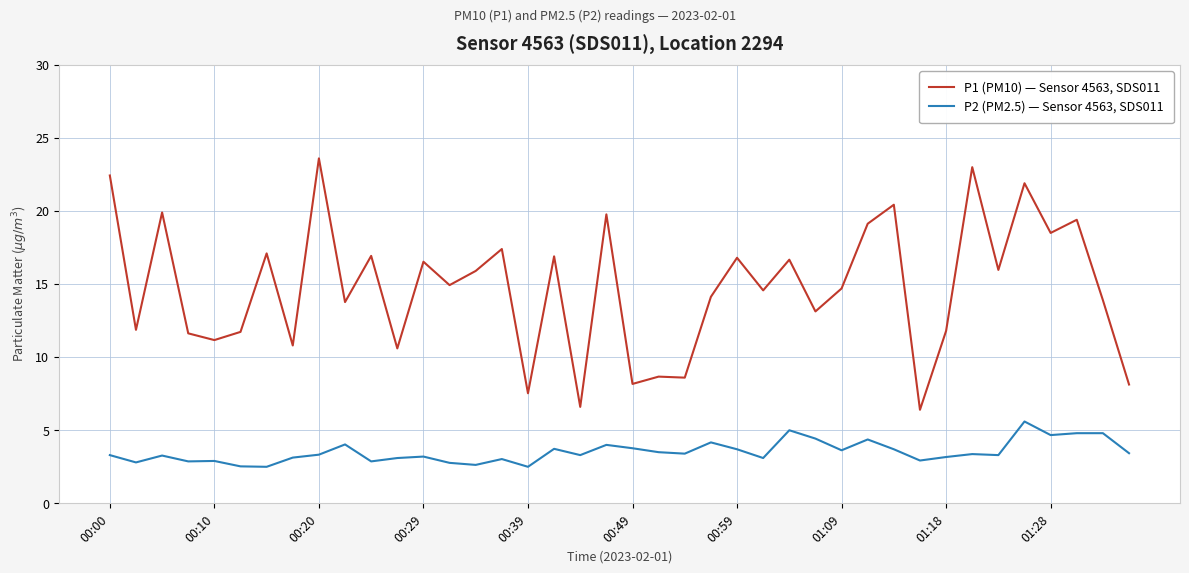

Which series has the largest total across all categories?

P1 (PM10) — Sensor 4563, SDS011